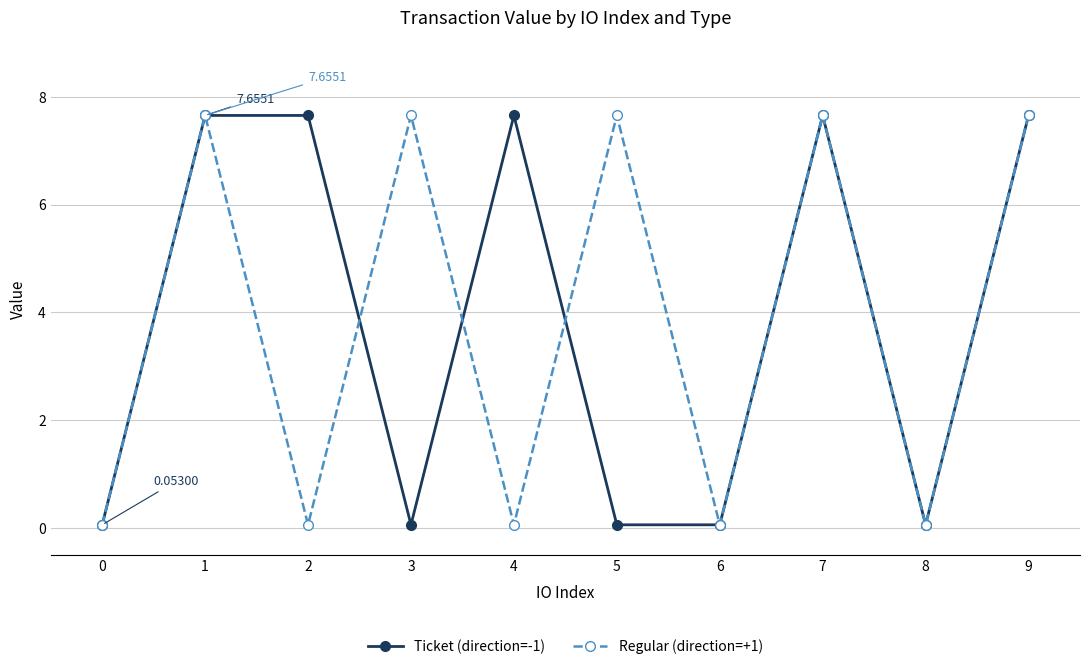

The value of Regular (direction=+1) at 9 is 4.3. True or false?

False